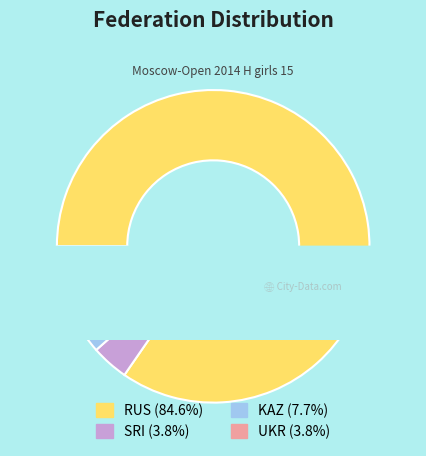

Is it true that SRI is 1% of the pie?

False